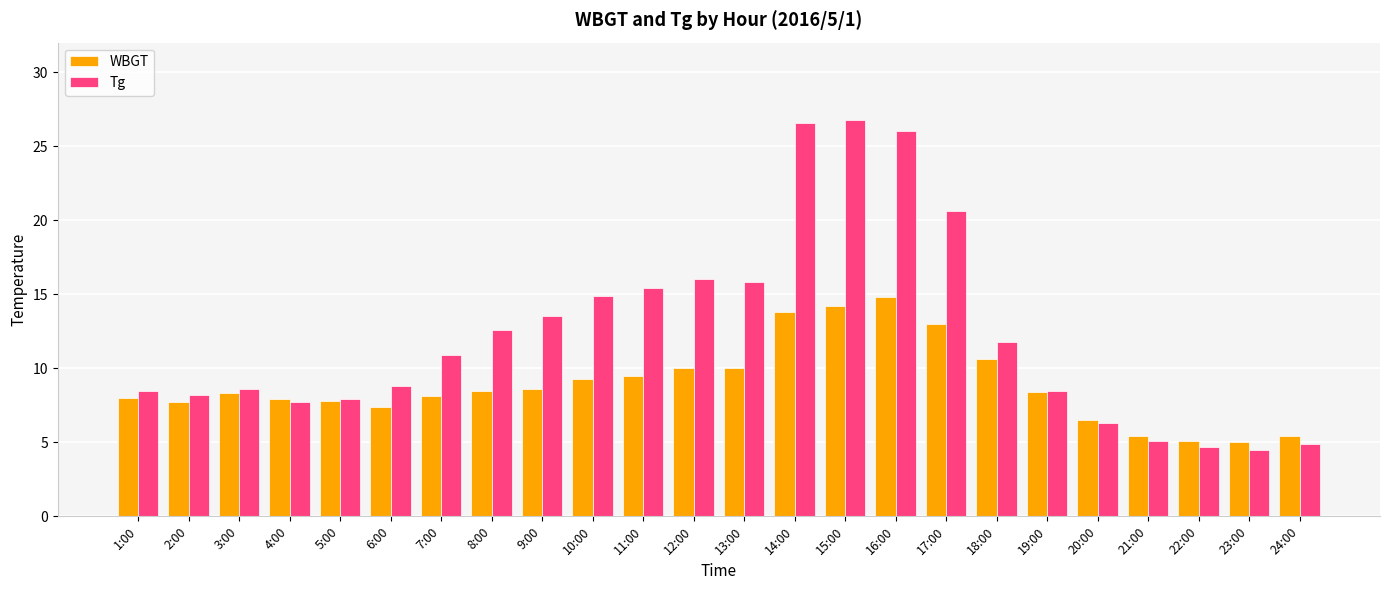

What is the average value of the Tg series?

12.3